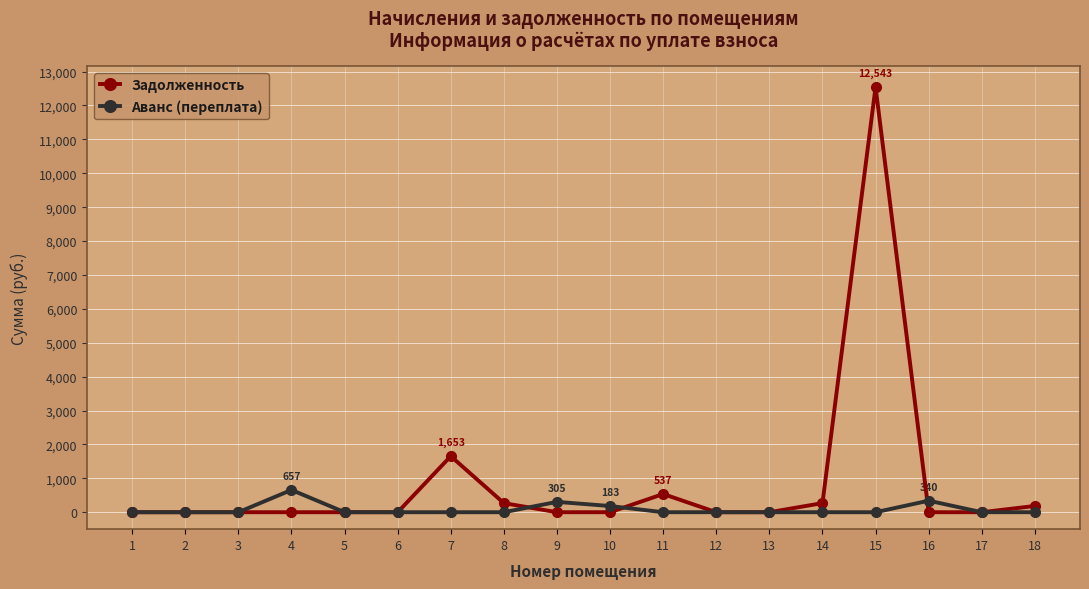

Is the value of Задолженность at 15 greater than the value of Аванс (переплата) at 15?

Yes